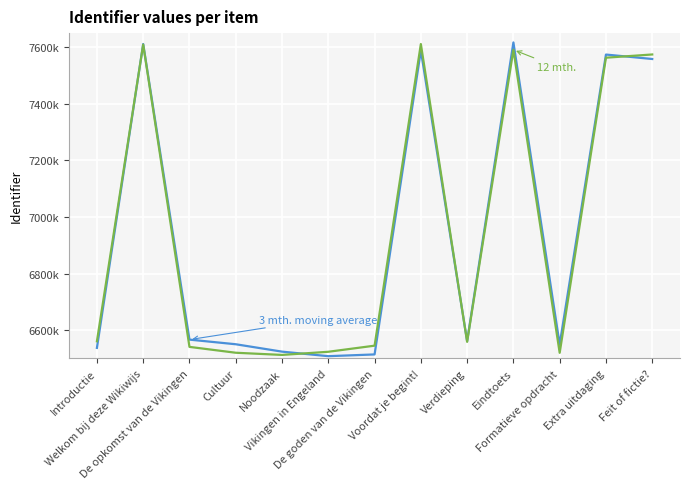

What is the minimum value shown in the chart?

6507695.1